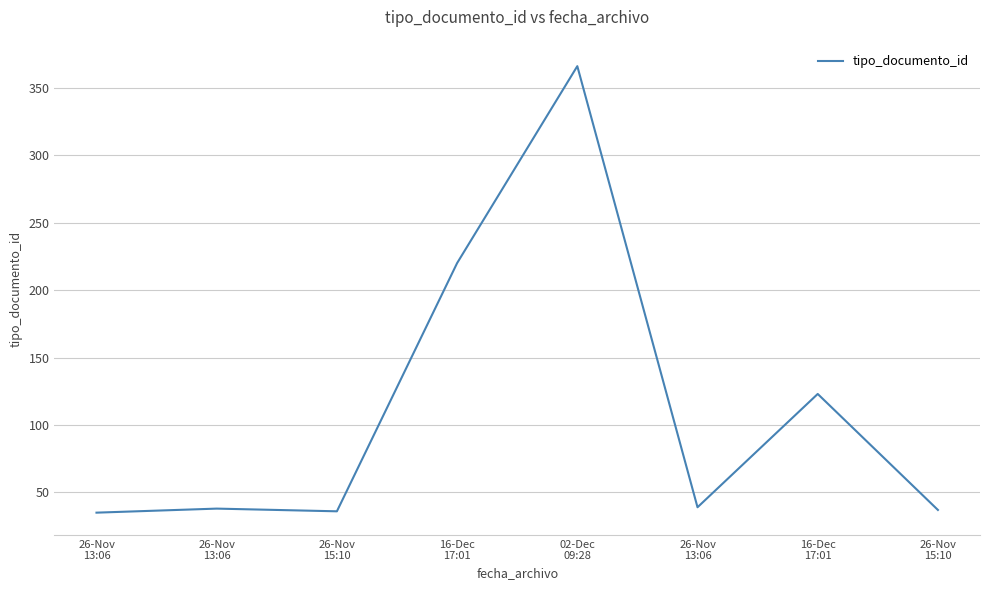

What is the label of the 5th point from the left?

02-Dec
09:28